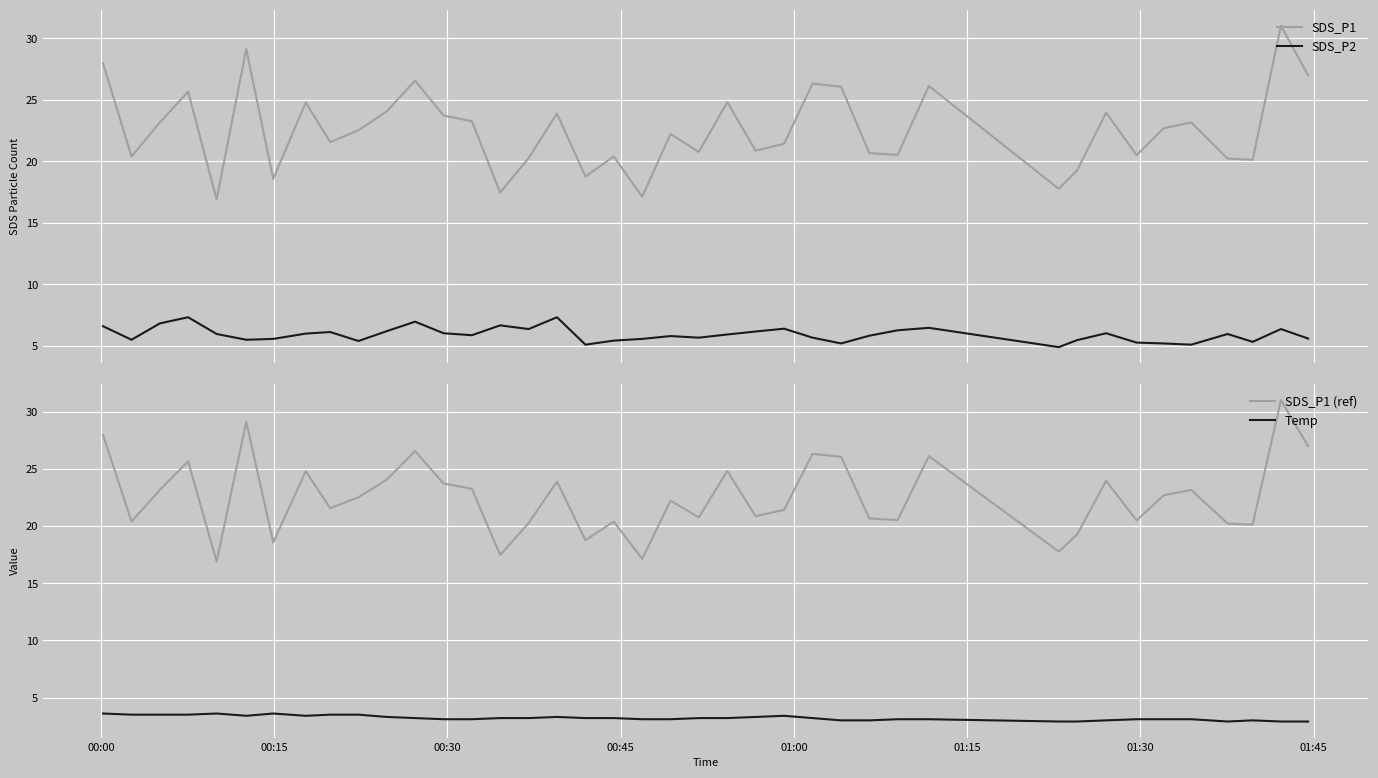

True or false: SDS_P1 (ref) and SDS_P1 intersect in this chart.

False